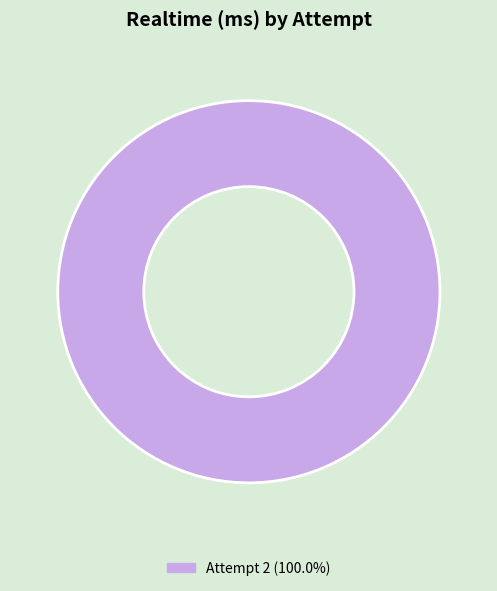

Is there a majority slice in this chart?

Yes